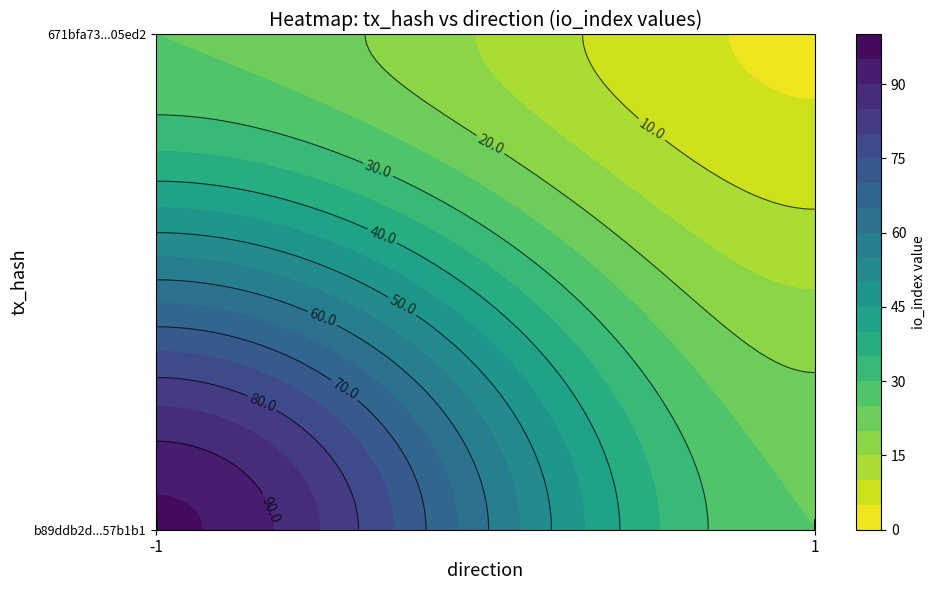

The value of b89ddb2d2edc2d2562fada3815b57220957b1b1 at direction is -1. True or false?

False